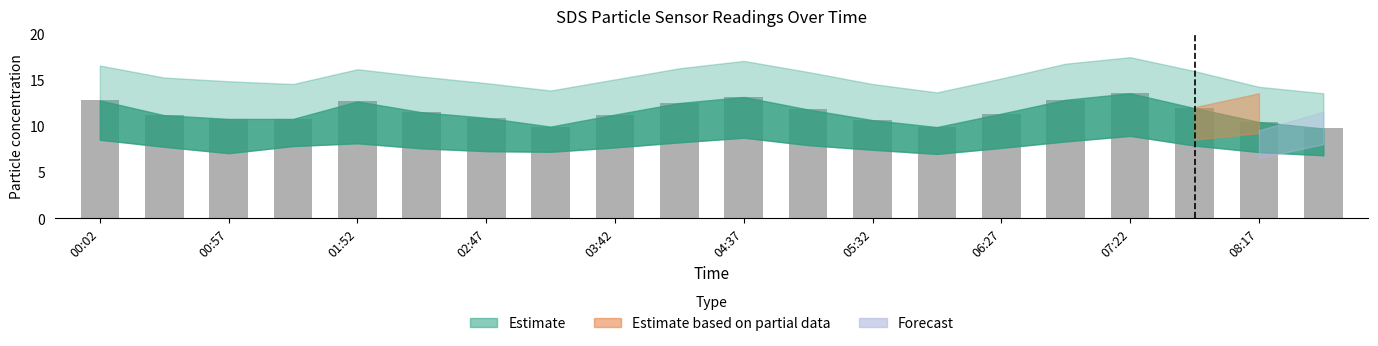

What is the maximum value shown in the chart?

13.5